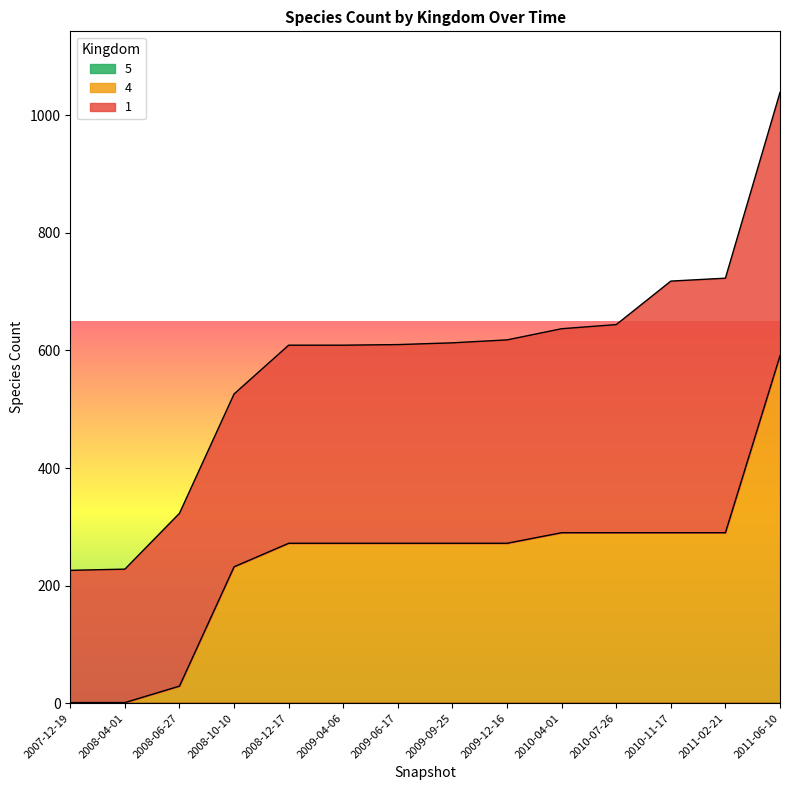

At which label does 1 reach its minimum?

2007-12-19